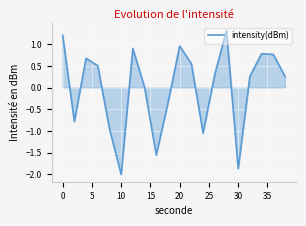

What is the smallest value displayed?

-2.0